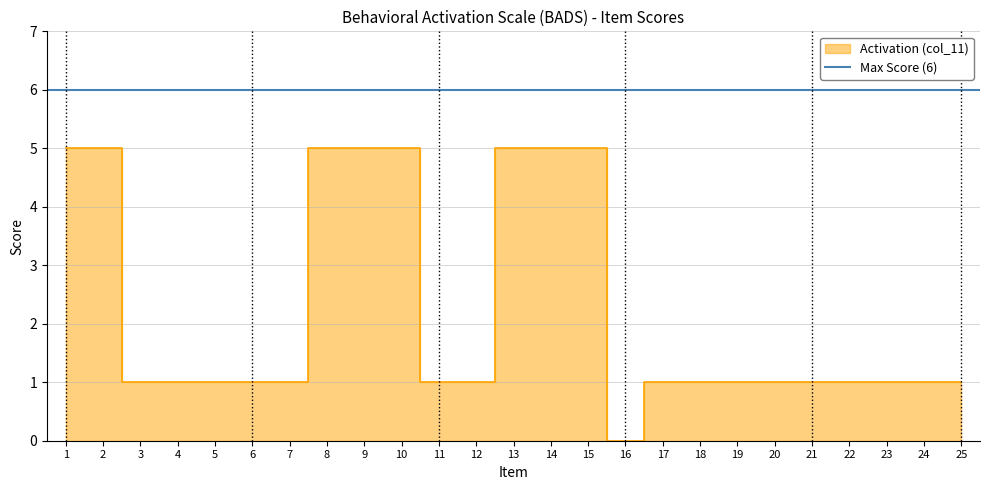

At which category does the chart reach its minimum across all series?

16